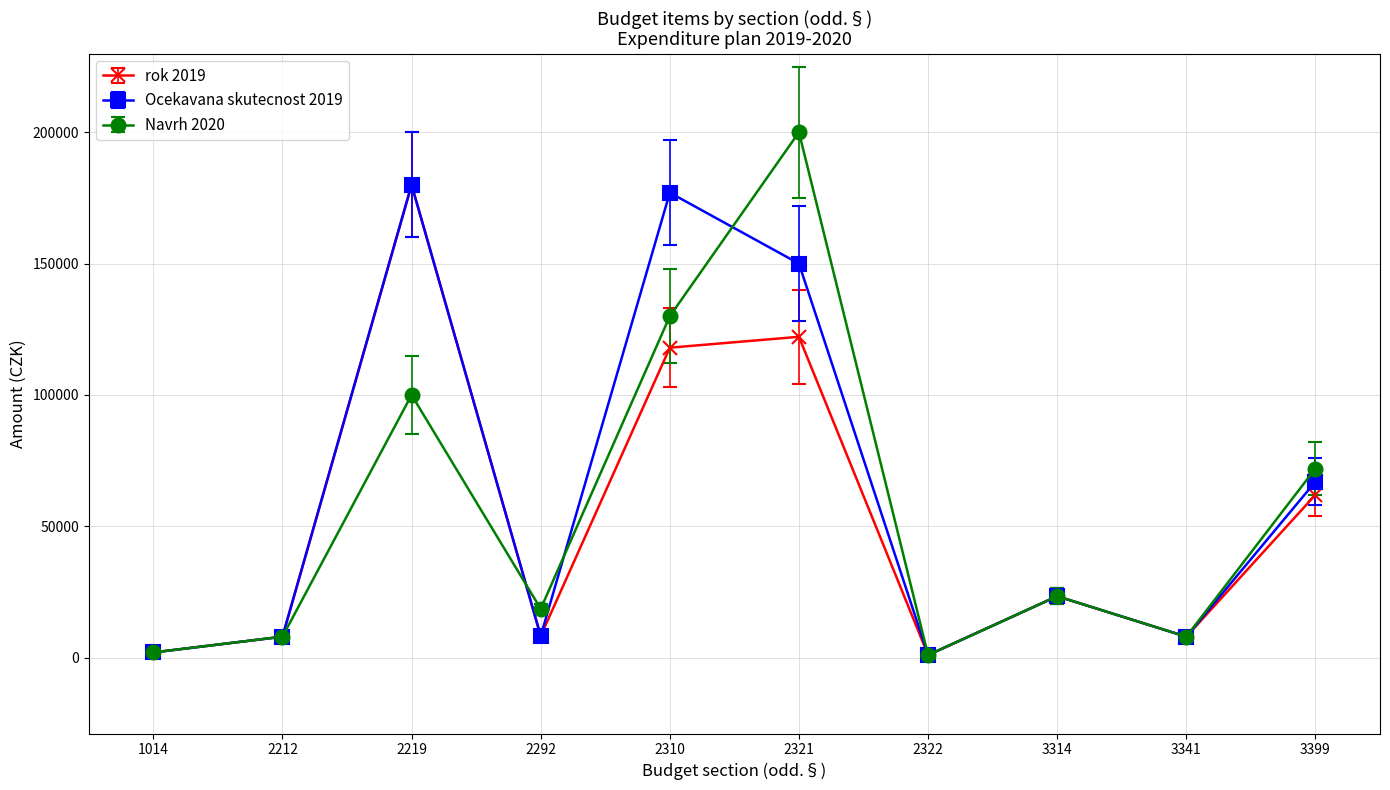

The value of Ocekavana skutecnost 2019 at 3399 is 36936. True or false?

False